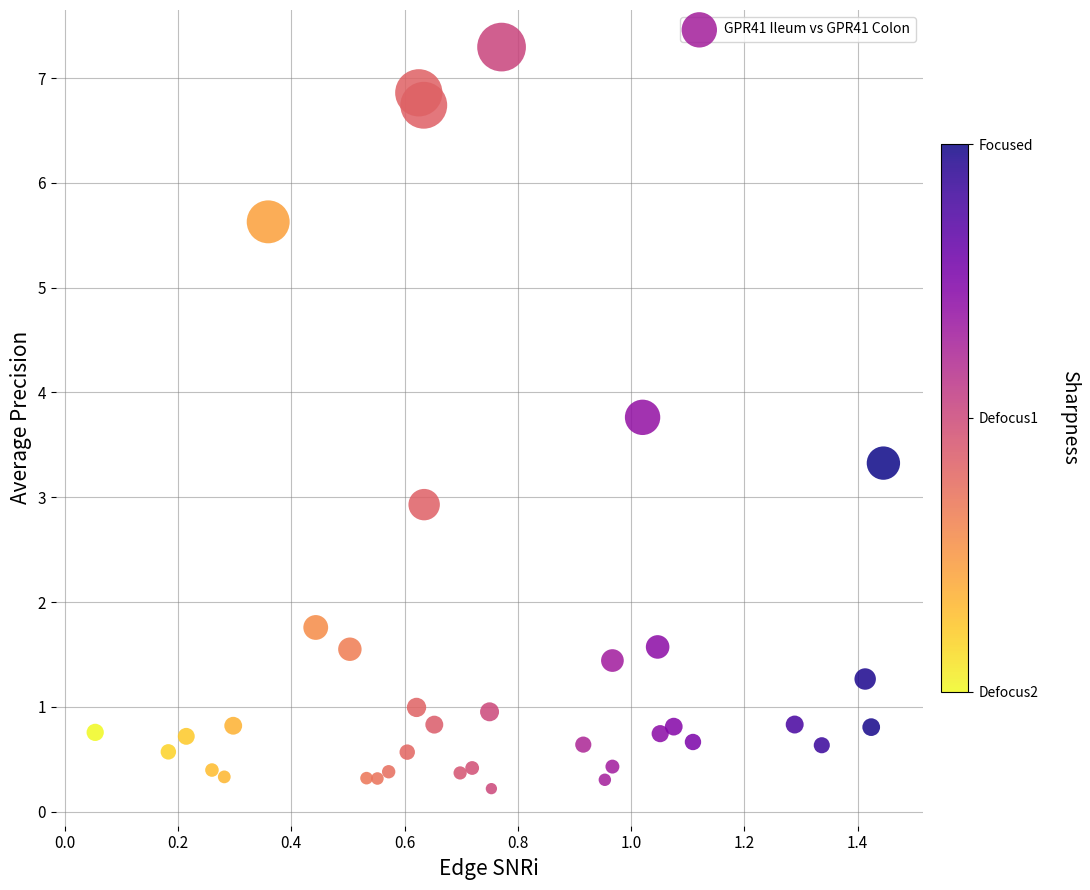

What is the range of X values (max minus min)?

1.4